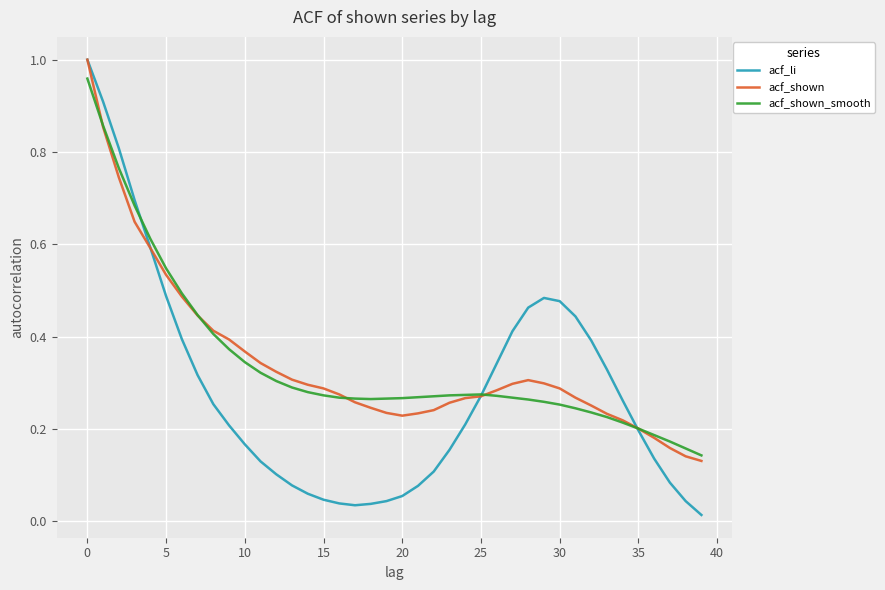

Which series has the widest spread of values?

acf_li